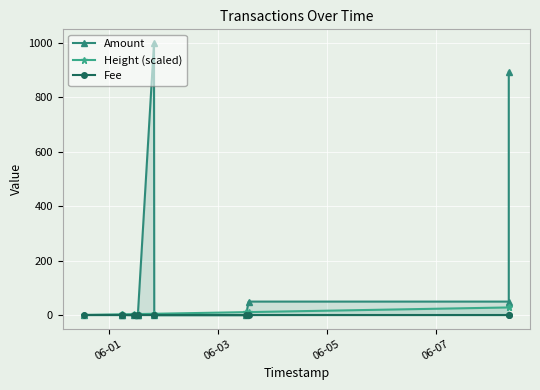

Between which two adjacent categories do Fee and Height (scaled) first intersect?

06-01 and 06-03